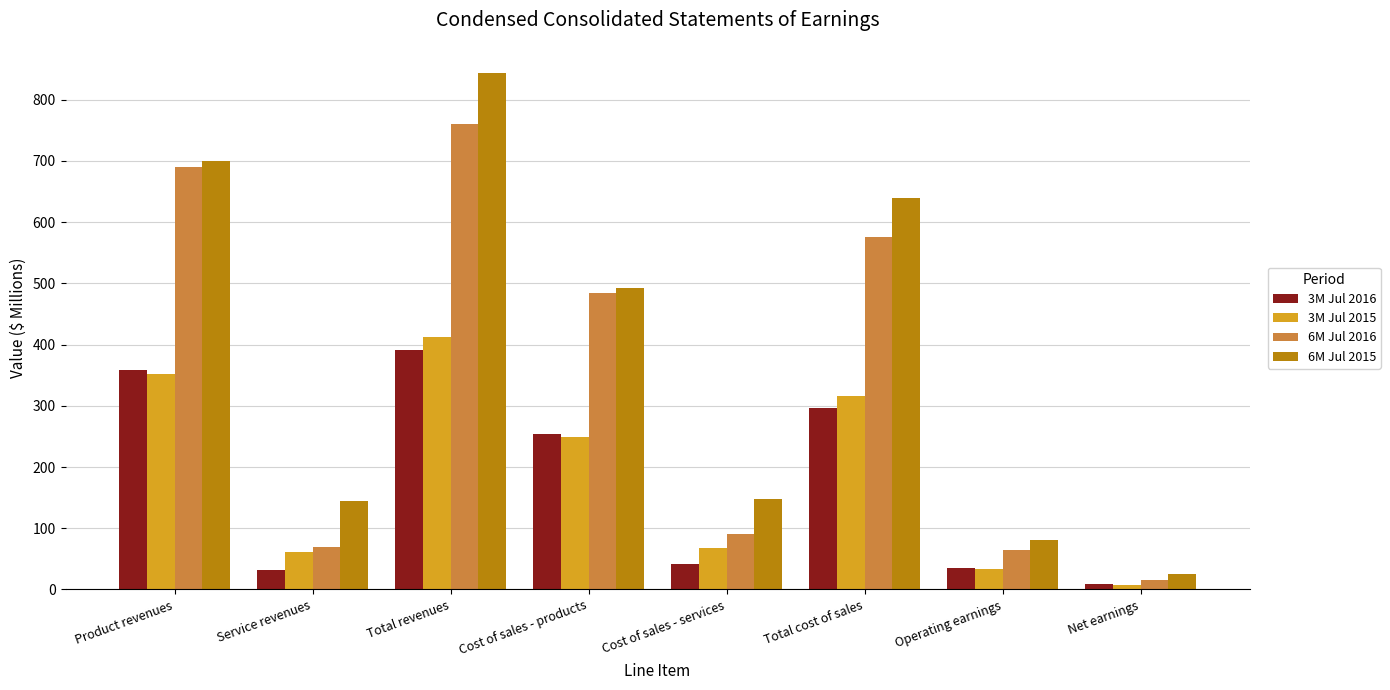

What is the label of the 2nd bar from the left?

Service revenues